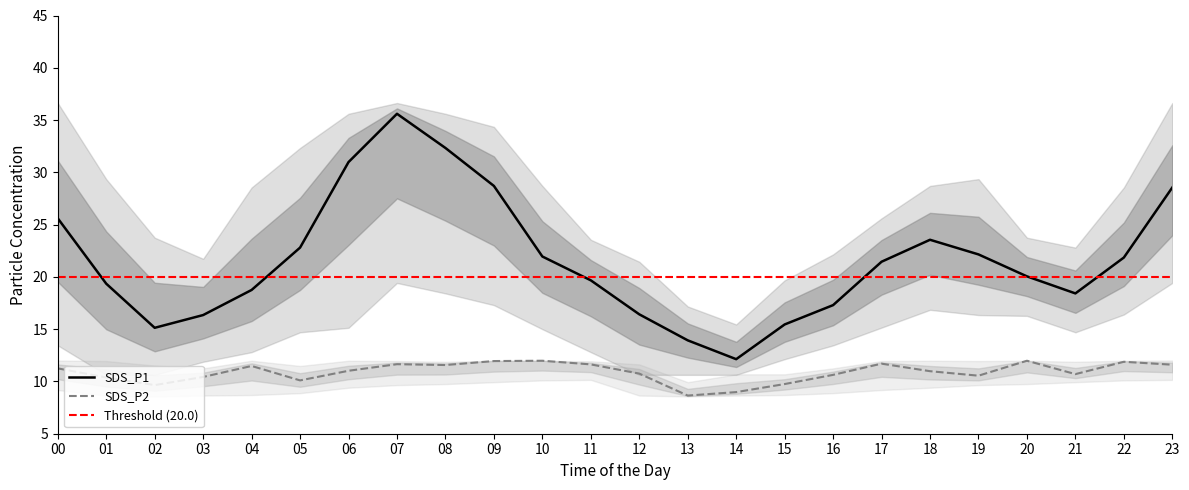

At 17, list the series in order from smallest to largest.

SDS_P2_lower, SDS_P2, SDS_P2_upper, SDS_P1_lower, SDS_P1, SDS_P1_upper